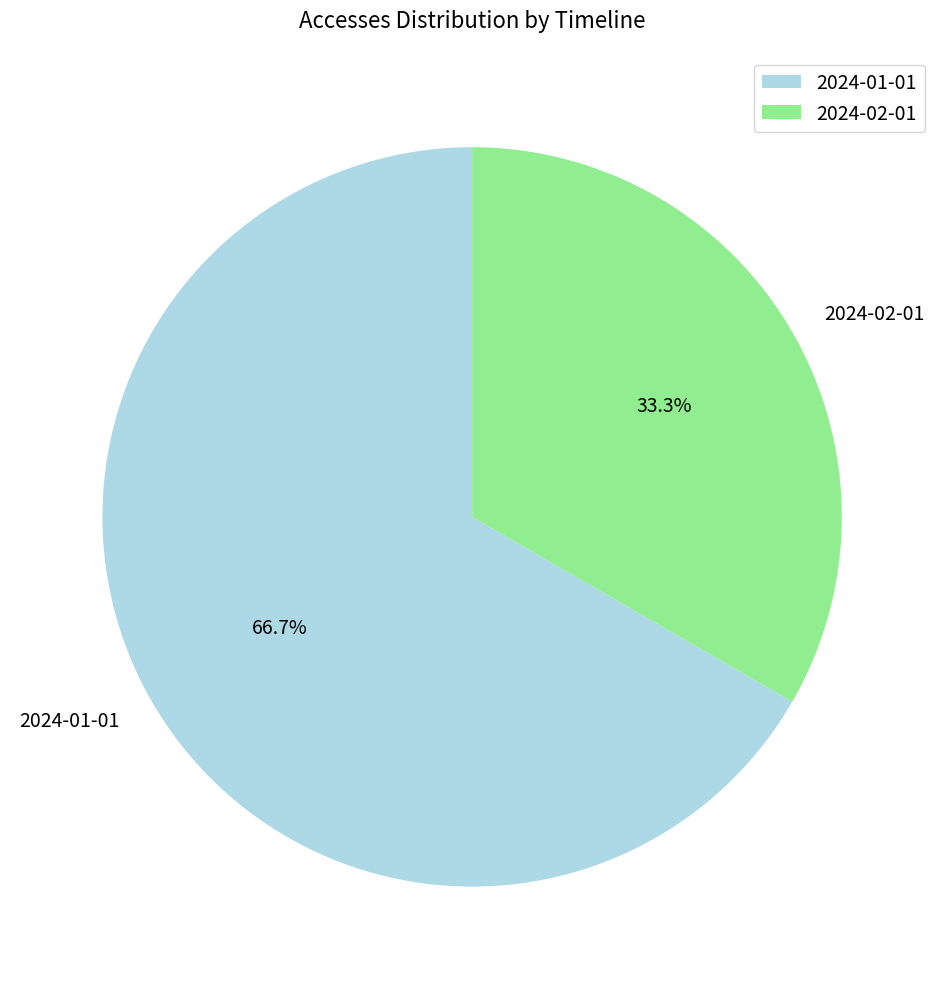

The 2024-01-01 slice represents 67% of the pie. True or false?

True